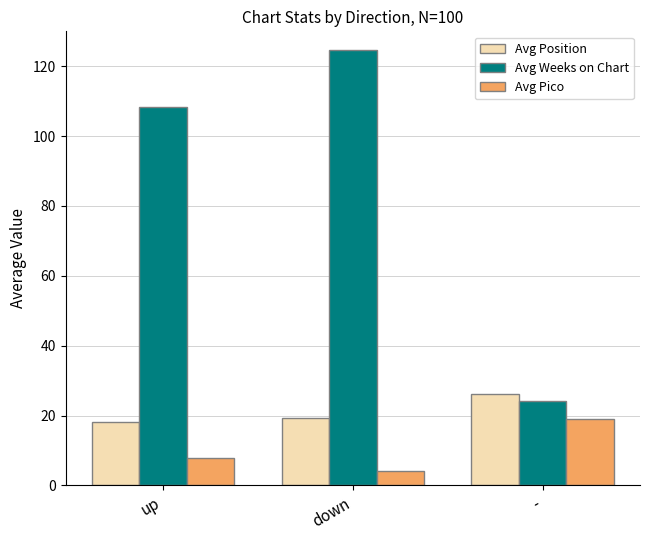

Reading left to right, list all the values displayed in this chart.

Avg Position: up=18.2	down=19.2	-=26.3
Avg Weeks on Chart: up=108.3	down=124.5	-=24.3
Avg Pico: up=7.8	down=4.3	-=18.9